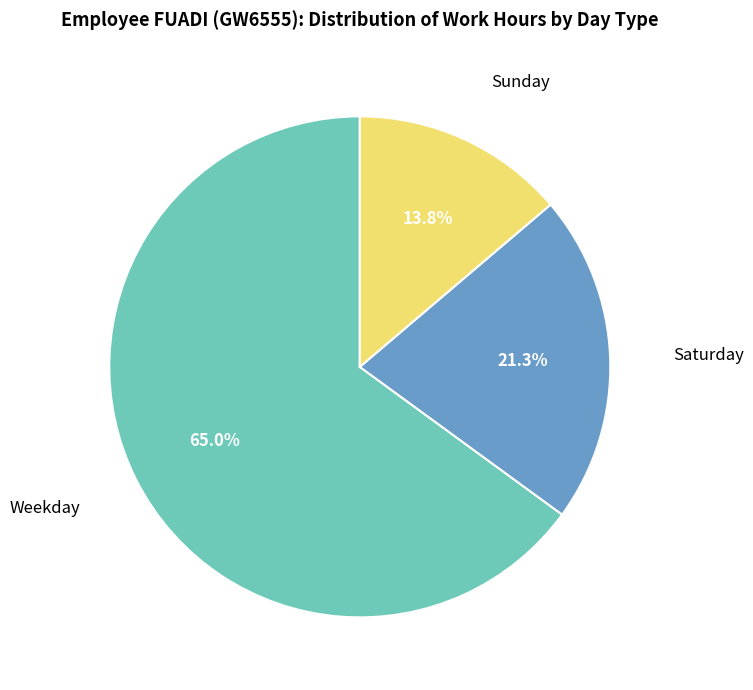

To the nearest percent, what is the difference between the largest and smallest slice percentages?

51%